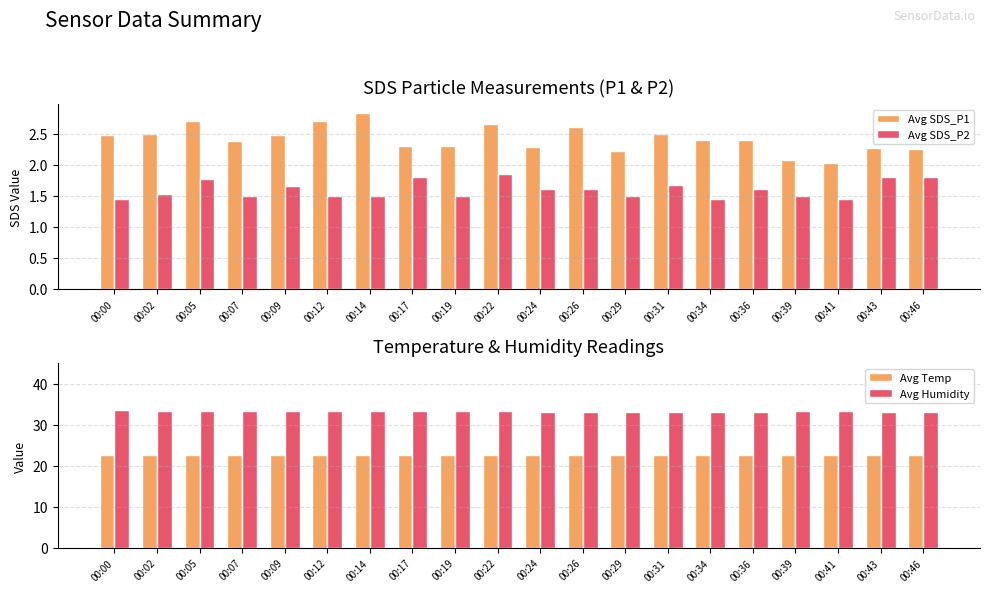

How many bars are there in each group?

4